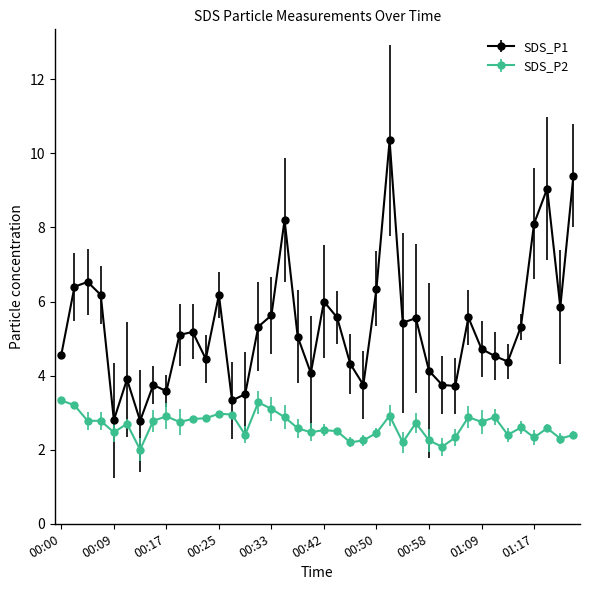

Which series has the largest range (max minus min)?

SDS_P1